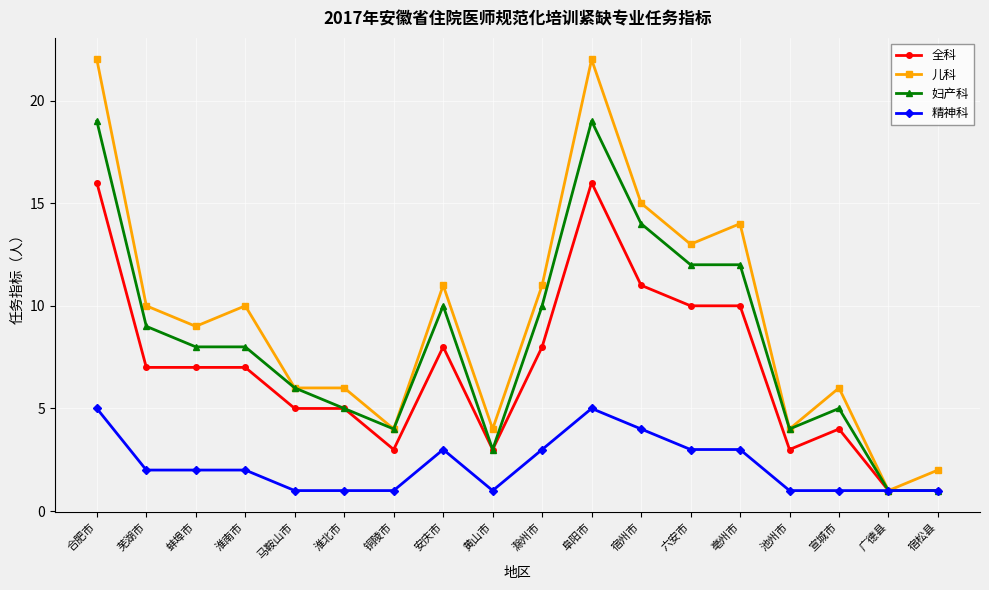

Which series has the largest total across all categories?

儿科